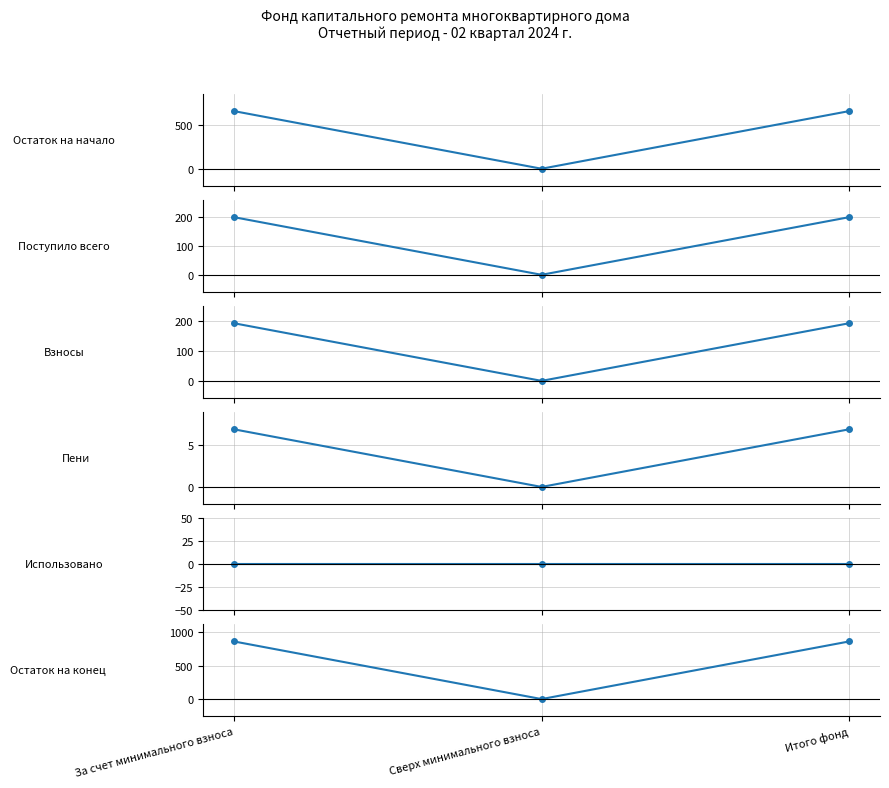

Reading right to left, what are all the values shown in this chart?

Остаток на начало: 662.8	0.0	662.8
Поступило всего: 200.3	0.0	200.3
Взносы: 193.4	0.0	193.4
Пени: 6.9	0.0	6.9
Использовано: 0.0	0.0	0.0
Остаток на конец: 863.2	0.0	863.2